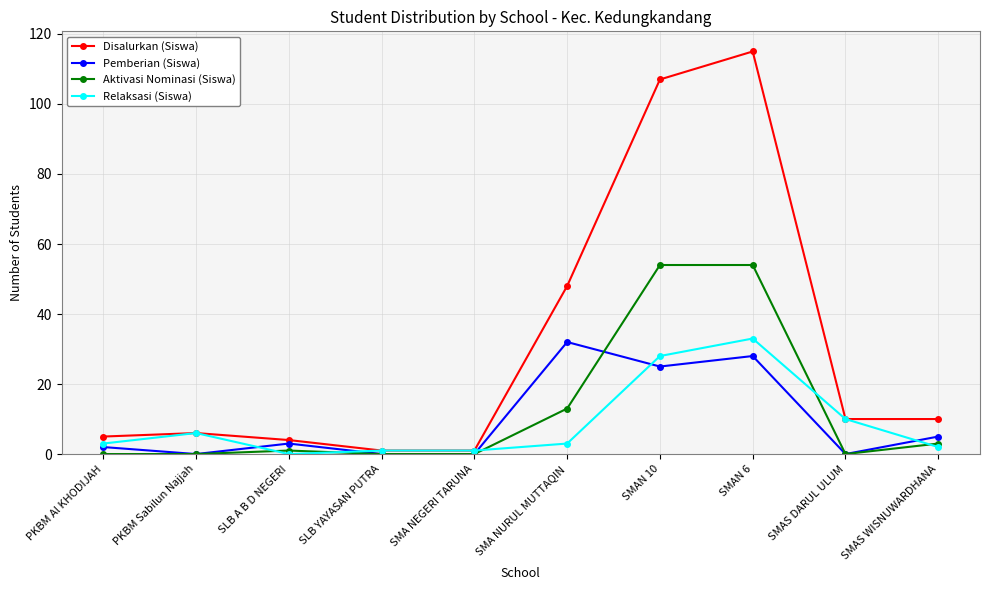

Between SMA NURUL MUTTAQIN and SMAN 6, which series saw the biggest shift?

Disalurkan (Siswa)